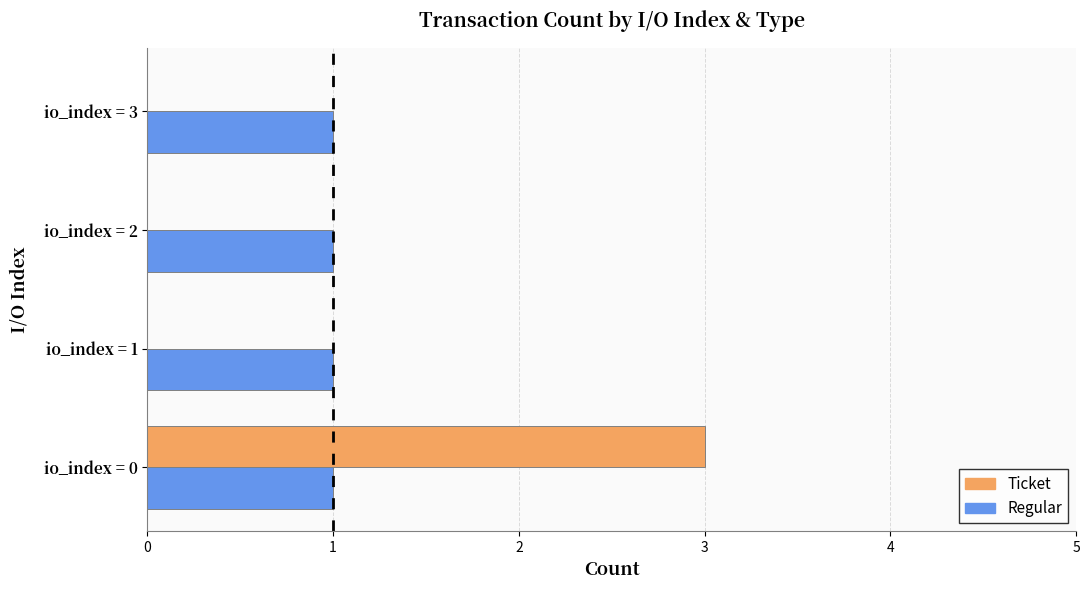

How many data points does each series have?

4